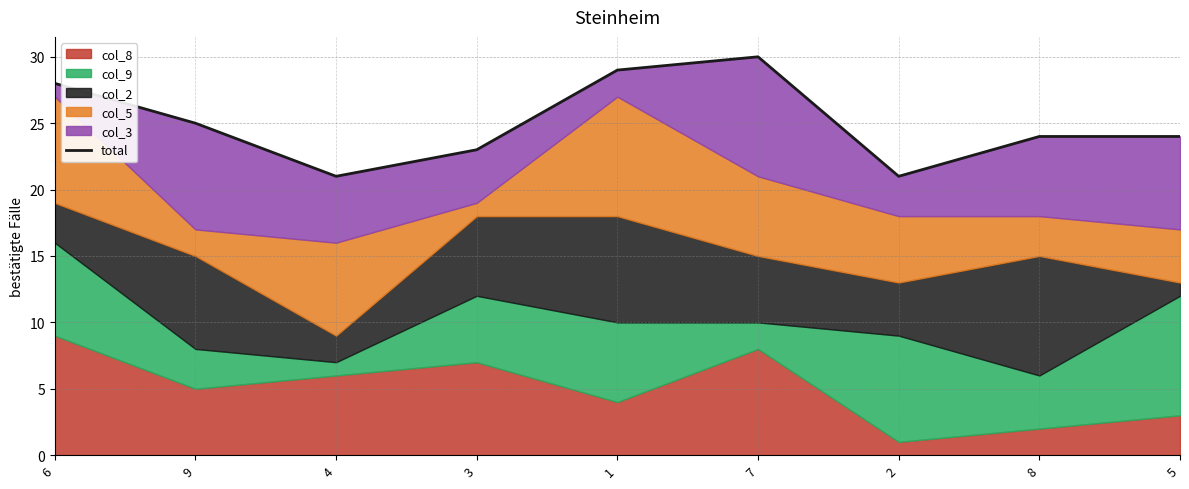

Approximately how many times larger is the value at 6 compared to 8?

1.2